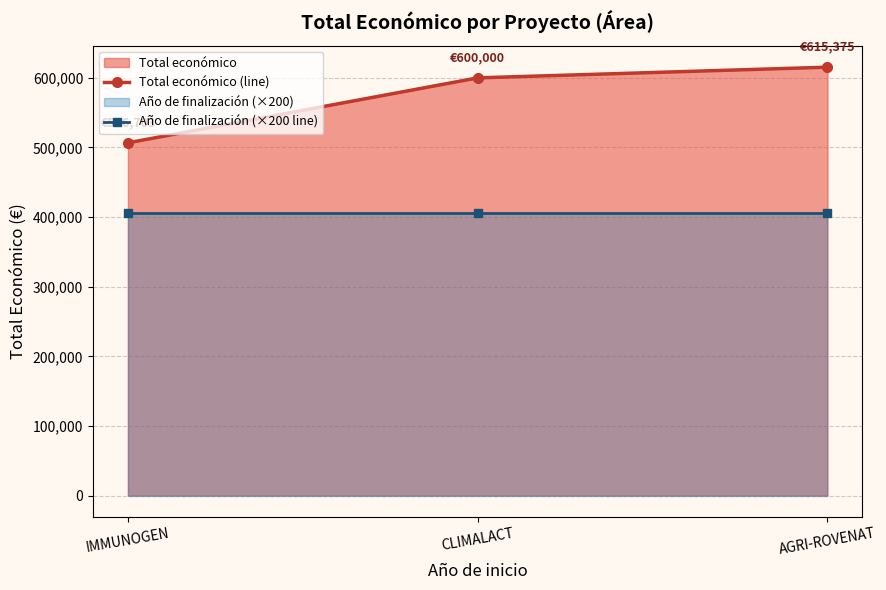

Reading right to left, transcribe all the data shown in this chart.

Total económico (line): AGRI-ROVENAT=615375	CLIMALACT=600000	IMMUNOGEN=506703
Año de finalización (×200 line): AGRI-ROVENAT=405400	CLIMALACT=405400	IMMUNOGEN=405400